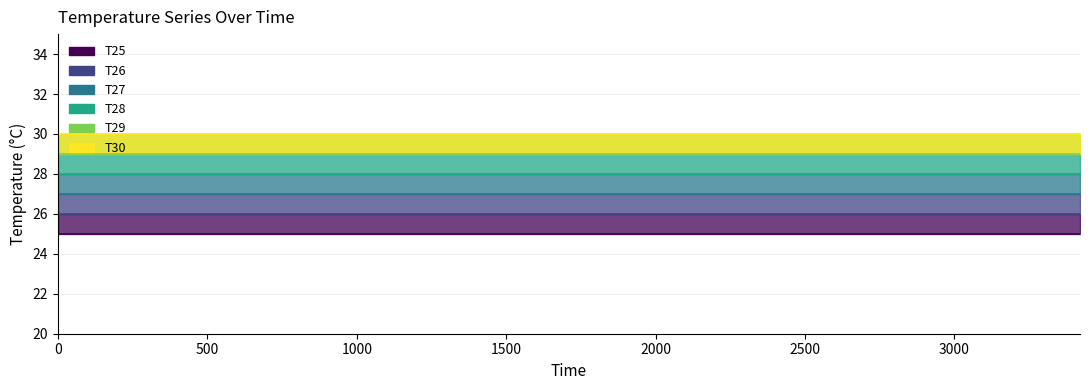

What is the sum of all T27 values?

540